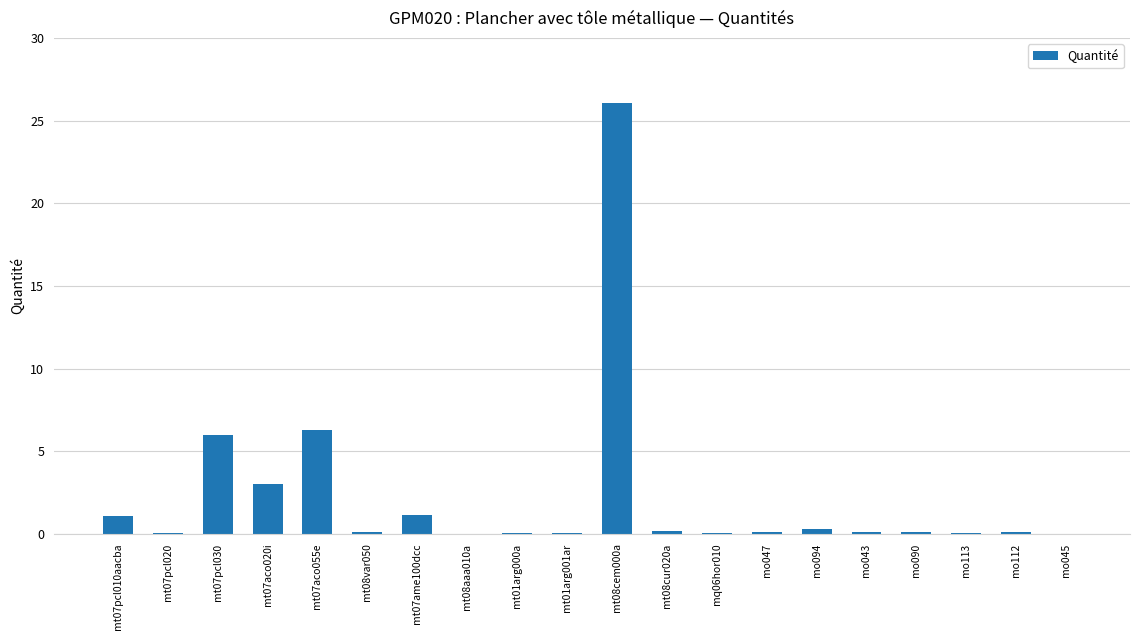

The chart shows a value of 0.3 at mo094. True or false?

True